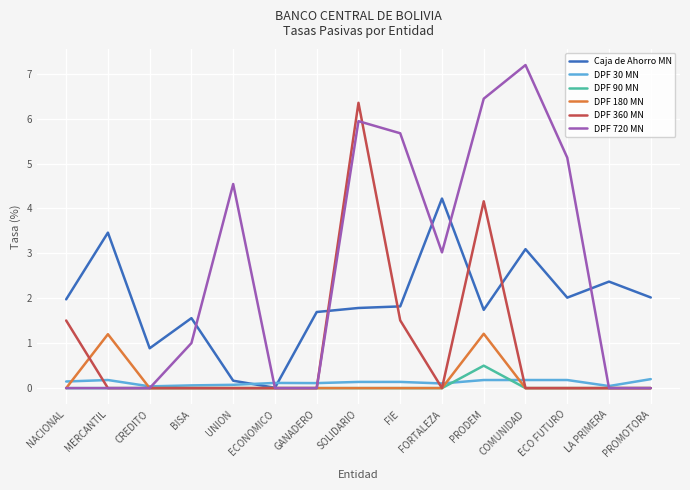

In DPF 30 MN, how many points are lower than both neighbors (excluding endpoints)?

4